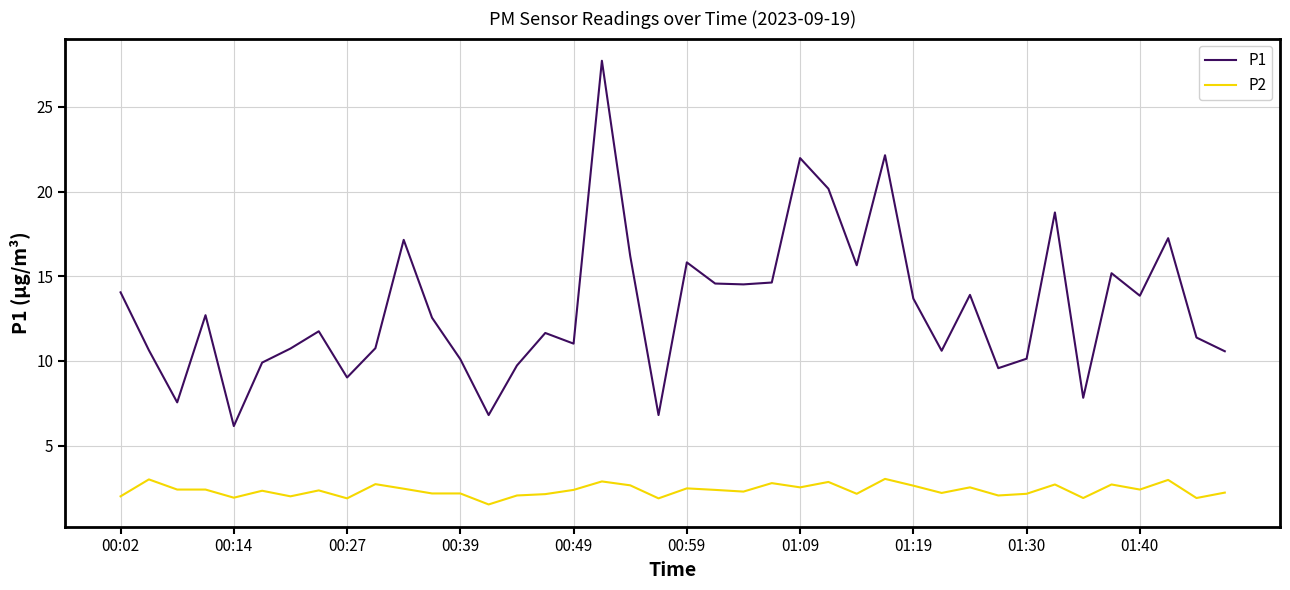

Which series has the largest total across all categories?

P1